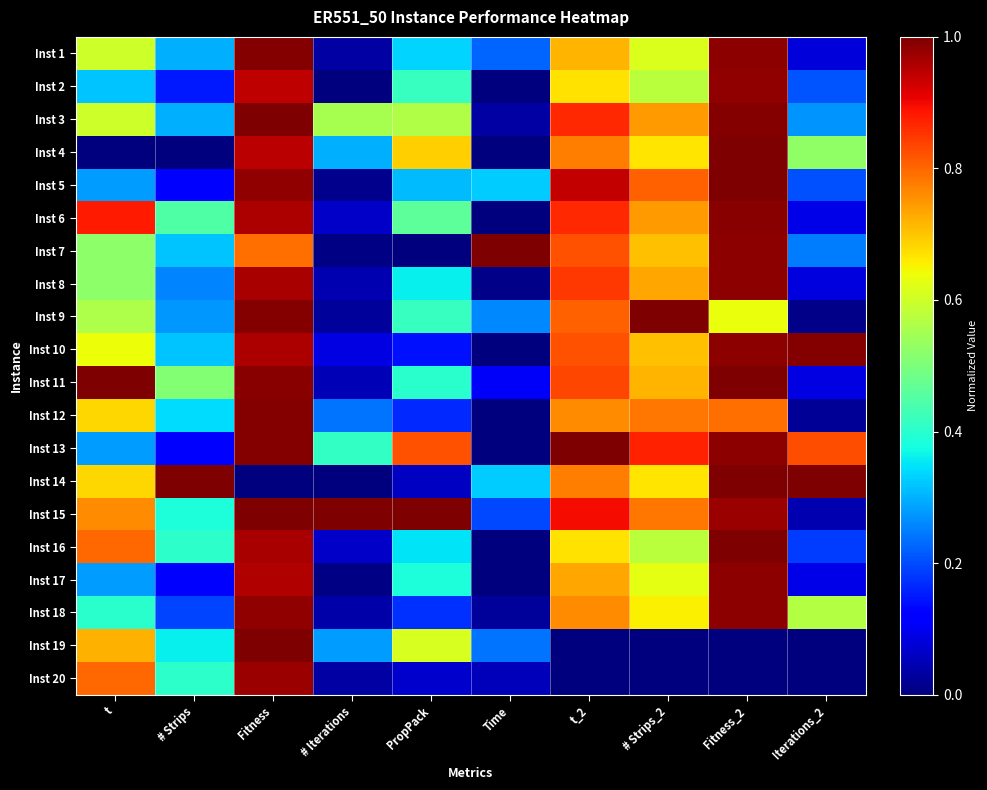

What is the maximum value shown in the chart?

1.0